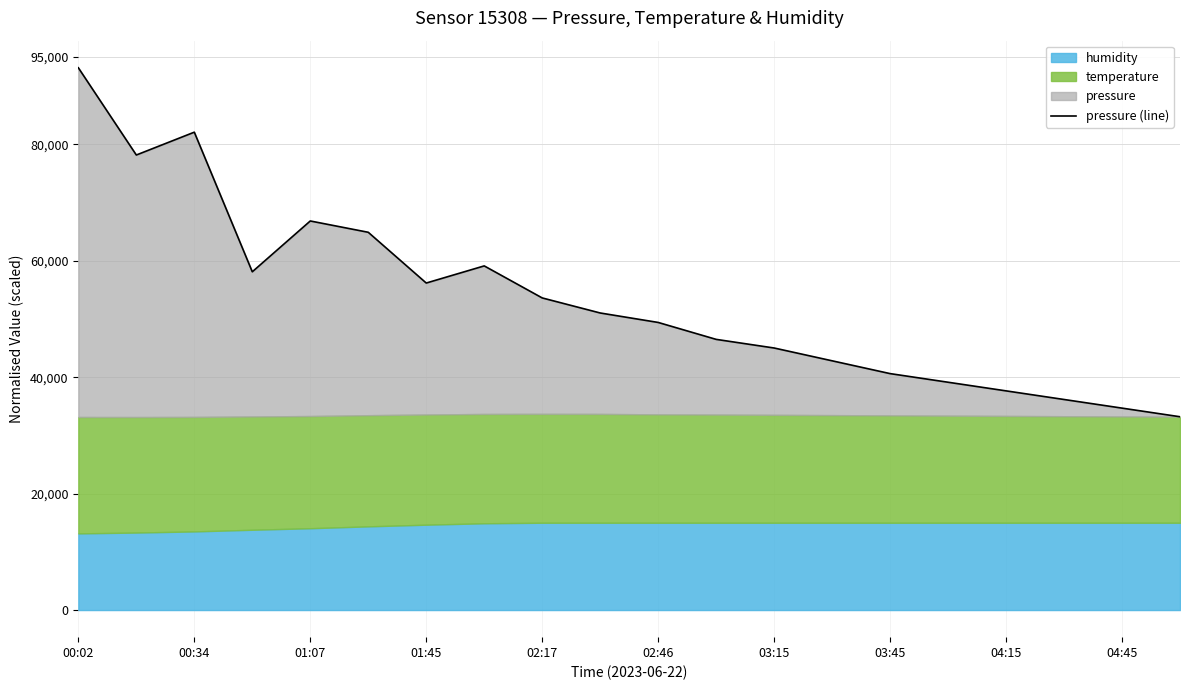

How many values are below 51040?

10